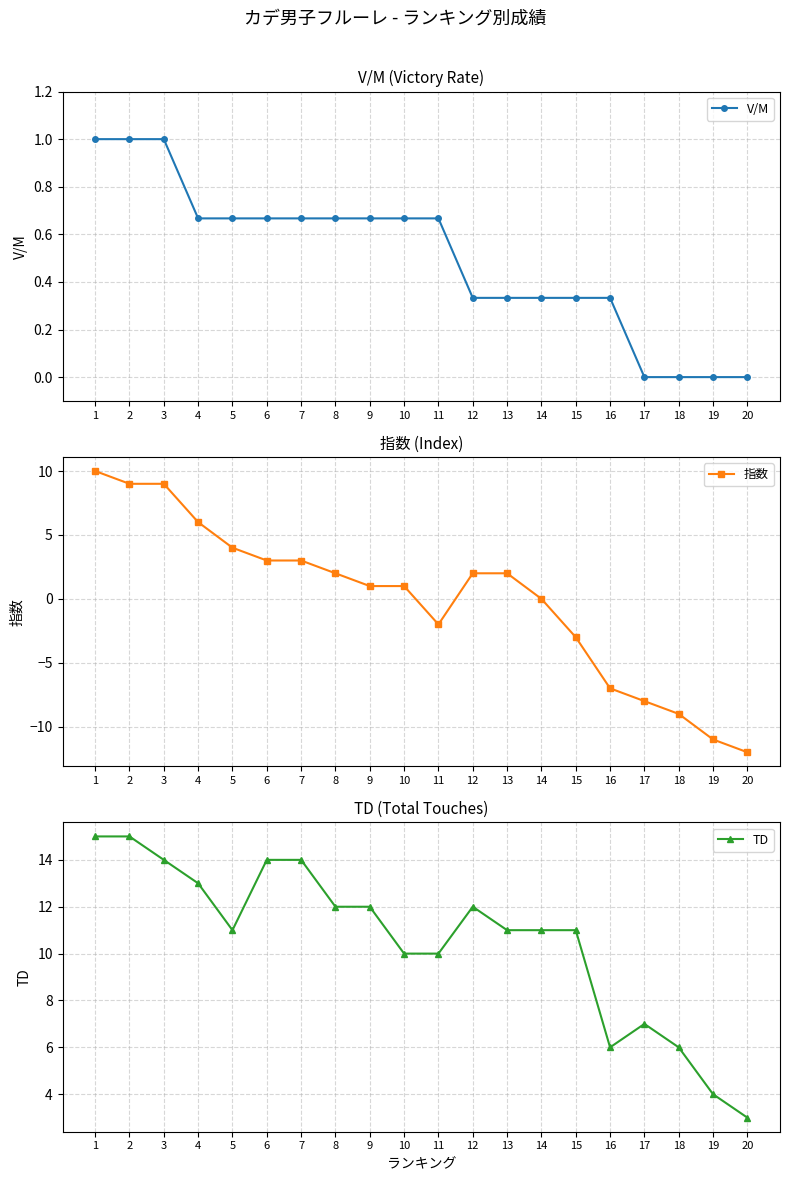

Reading left to right, transcribe all the data shown in this chart.

V/M: 1.0	1.0	1.0	0.7	0.7	0.7	0.7	0.7	0.7	0.7	0.7	0.3	0.3	0.3	0.3	0.3	0.0	0.0	0.0	0.0
指数: 10.0	9.0	9.0	6.0	4.0	3.0	3.0	2.0	1.0	1.0	-2.0	2.0	2.0	0.0	-3.0	-7.0	-8.0	-9.0	-11.0	-12.0
TD: 15.0	15.0	14.0	13.0	11.0	14.0	14.0	12.0	12.0	10.0	10.0	12.0	11.0	11.0	11.0	6.0	7.0	6.0	4.0	3.0